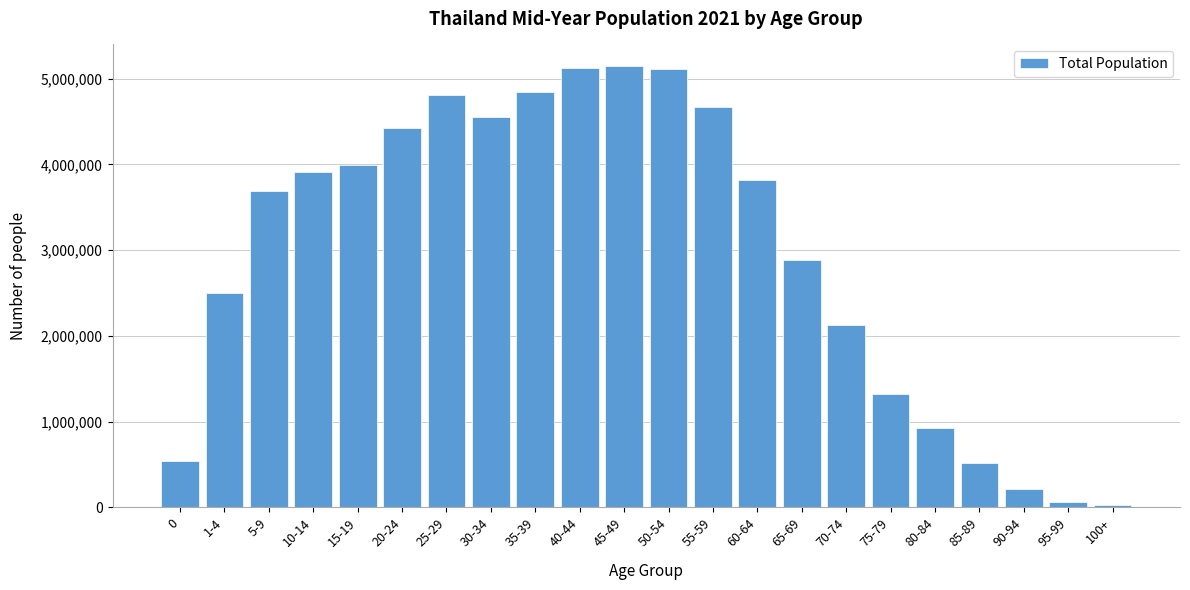

What is the average value?

2964225